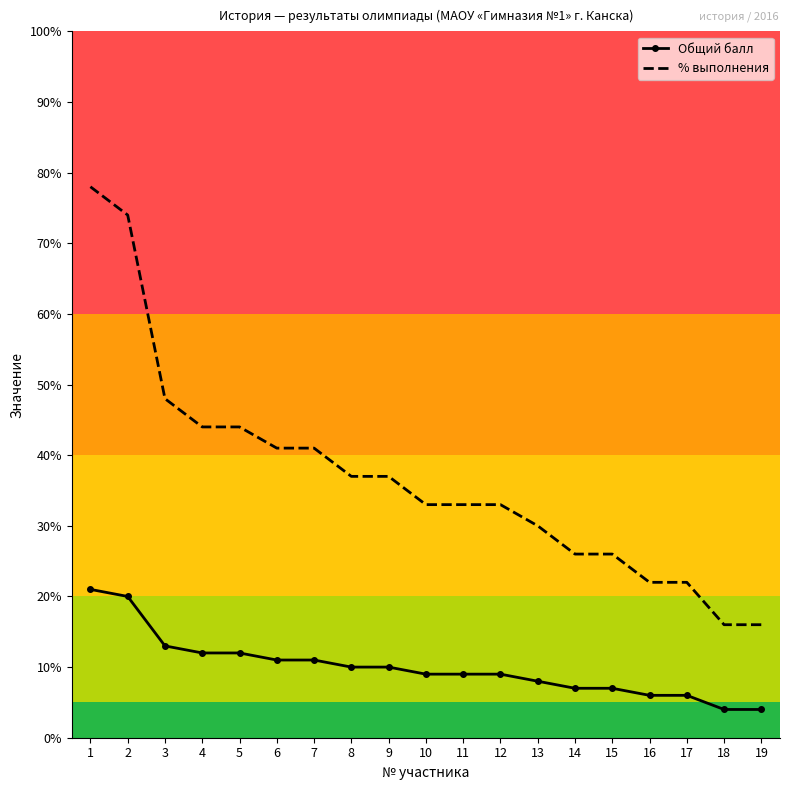

True or false: Общий балл and % выполнения intersect in this chart.

False